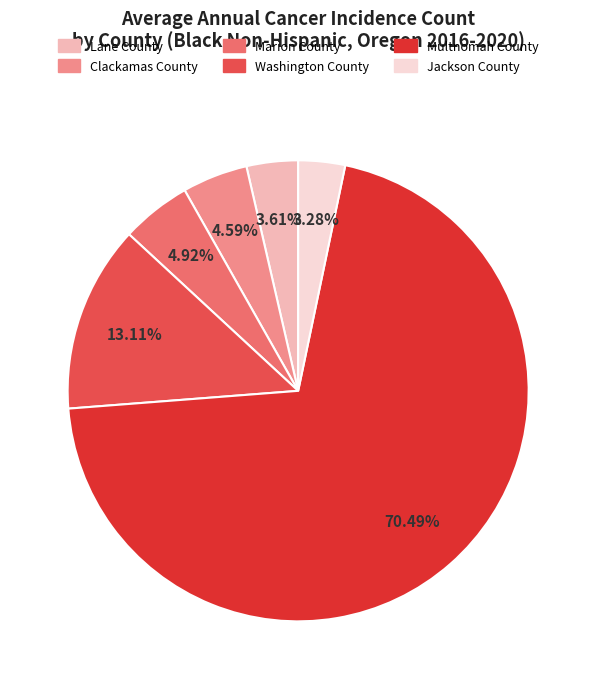

Approximately how many times larger is the value at Washington County compared to Jackson County?

4.0